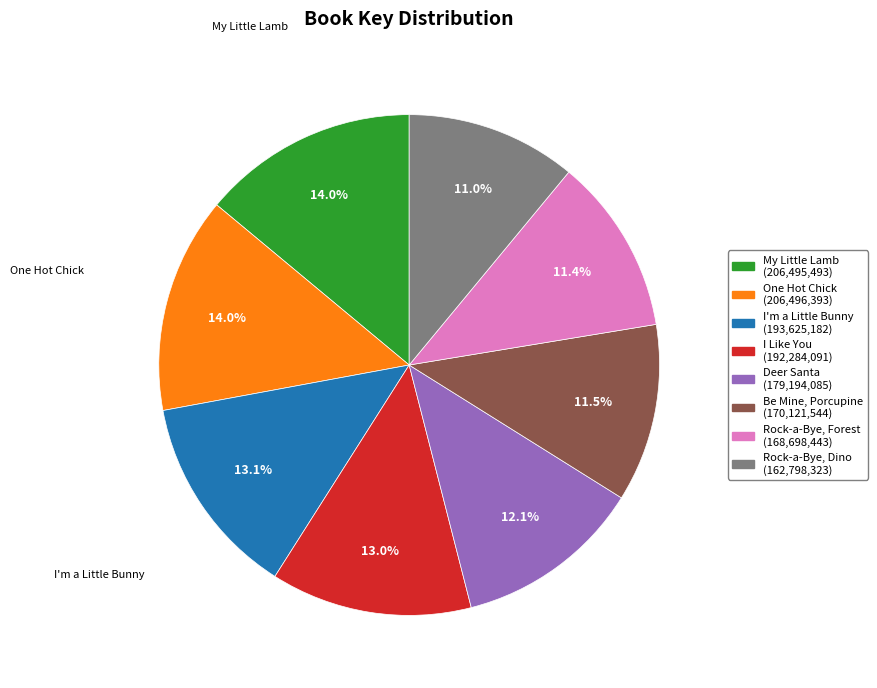

How many slices are in this pie chart?

8